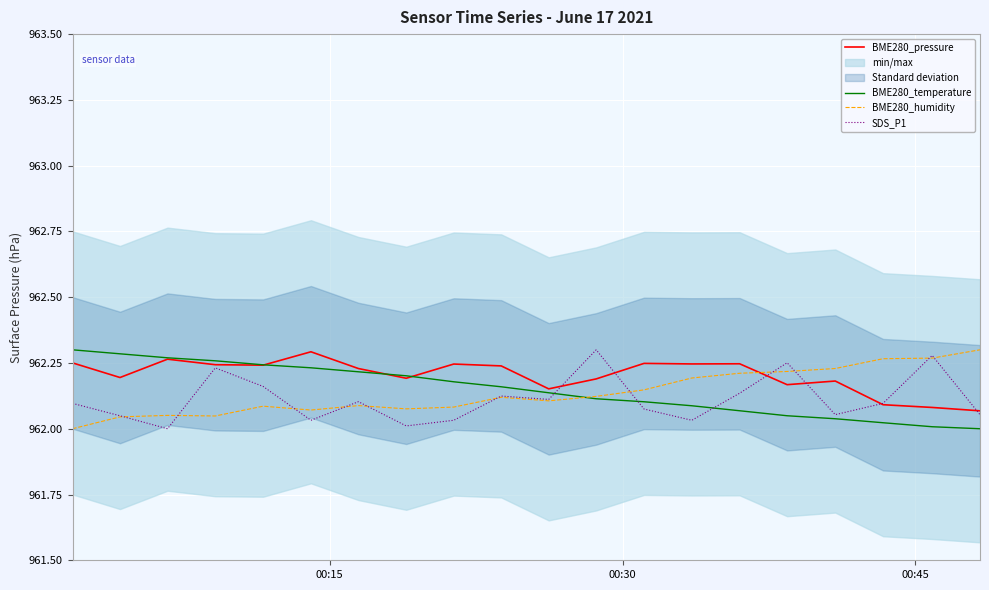

After their last crossing, which series has the higher values: BME280_humidity or BME280_pressure?

BME280_humidity